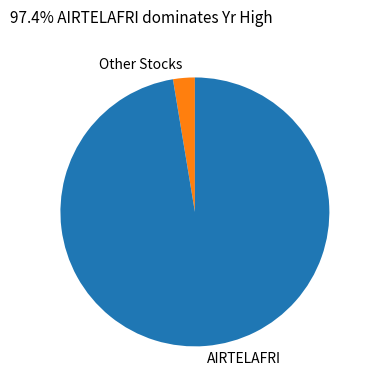

Which slice represents more than half of the pie?

AIRTELAFRI